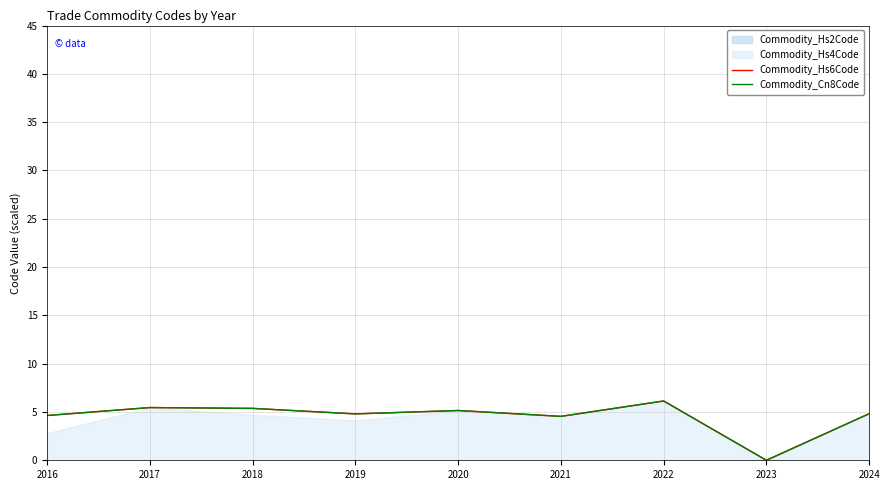

What is the difference between the Commodity_Cn8Code values at 2023 and 2016?

4.6